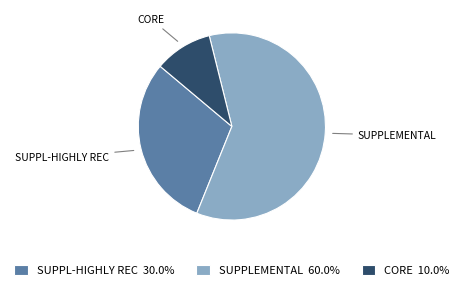

What is the ratio of the value at SUPPLEMENTAL 60.0% to the value at CORE 10.0%?

6.0